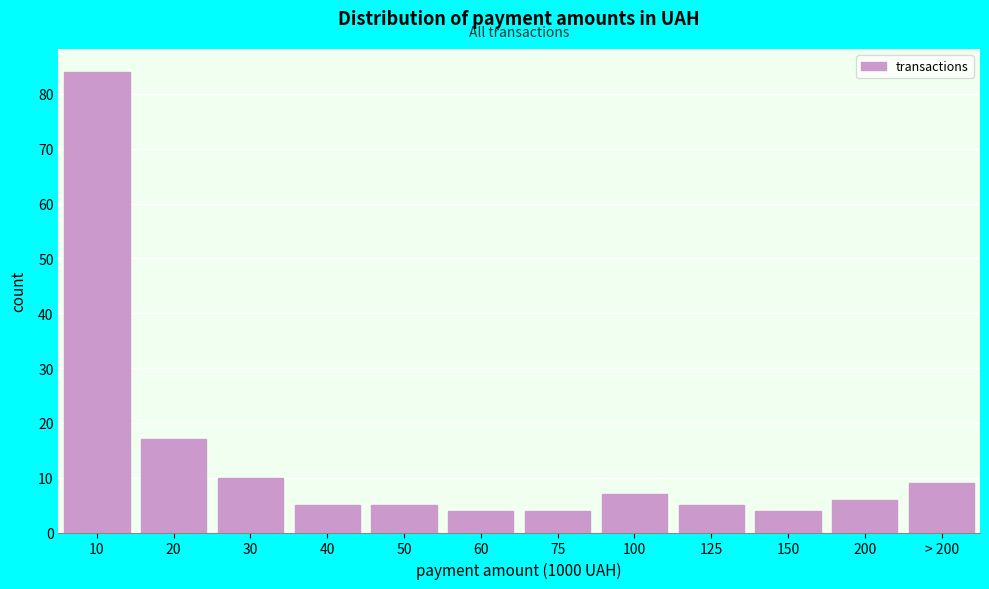

Reading left to right, list all the values displayed in this chart.

84	17	10	5	5	4	4	7	5	4	6	9